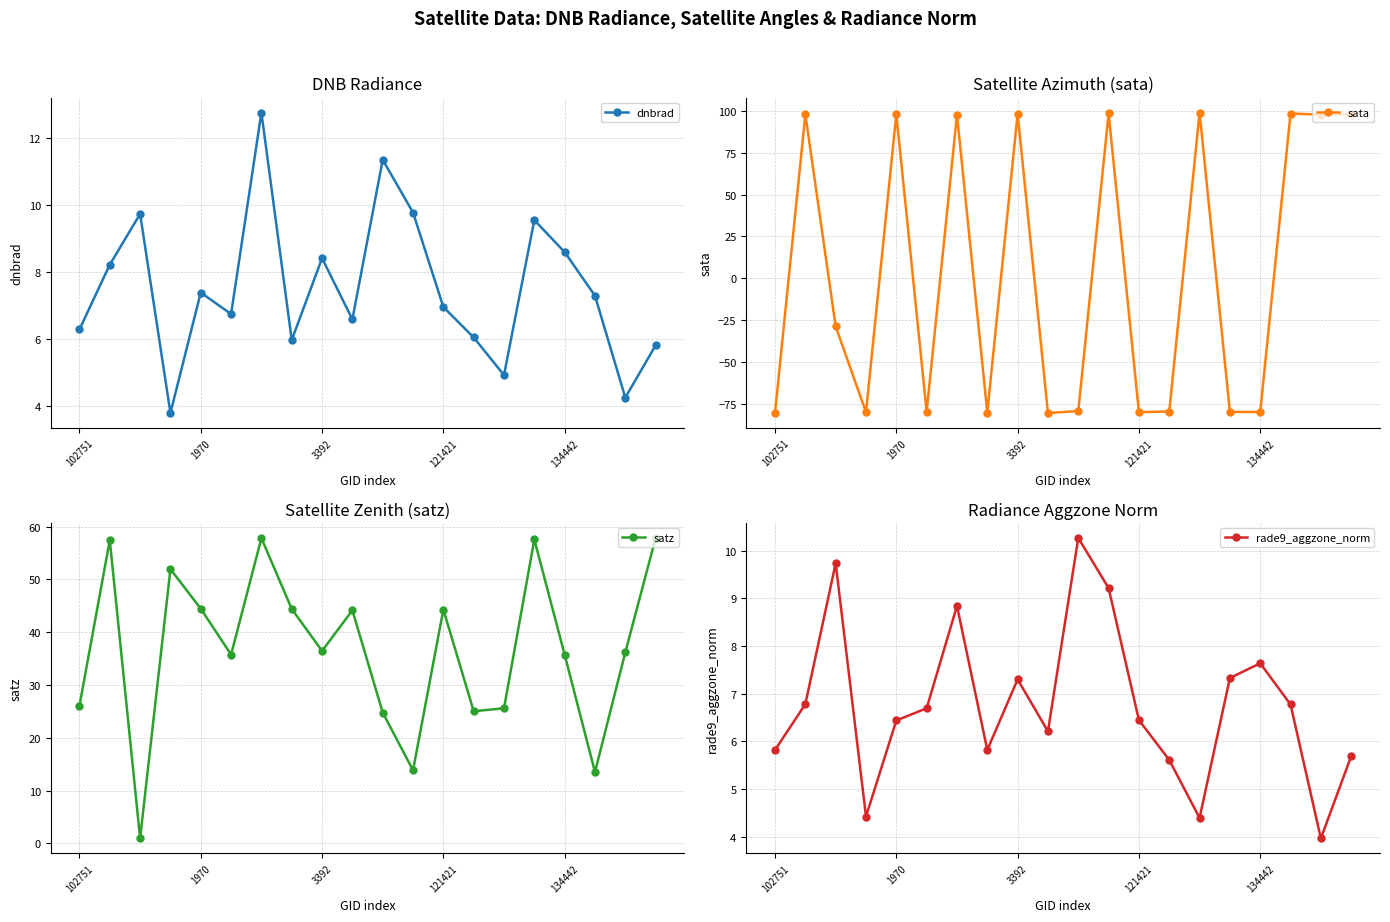

Is it true that satz equals 61.8 at 3392?

False